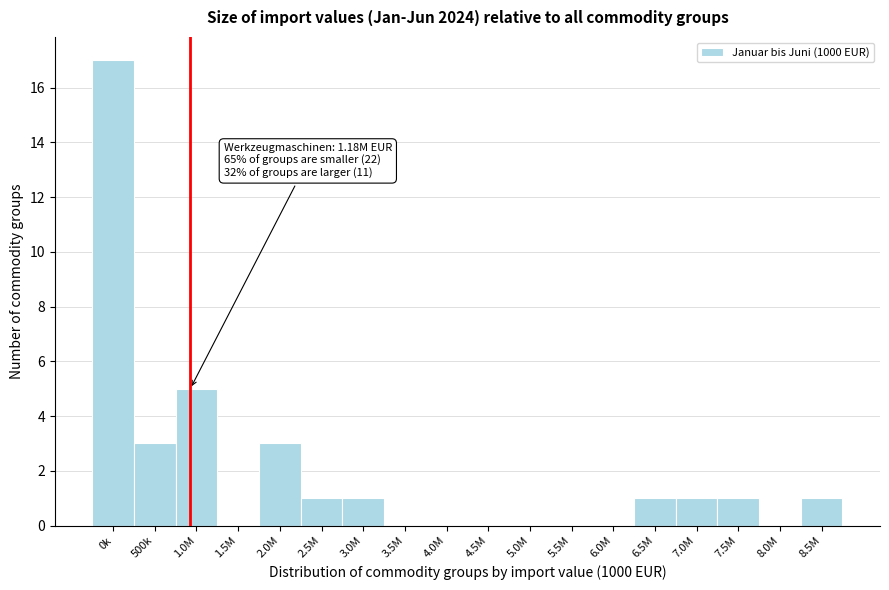

Reading left to right, list all the values displayed in this chart.

0k=17	500k=3	1.0M=5	1.5M=0	2.0M=3	2.5M=1	3.0M=1	3.5M=0	4.0M=0	4.5M=0	5.0M=0	5.5M=0	6.0M=0	6.5M=1	7.0M=1	7.5M=1	8.0M=0	8.5M=1